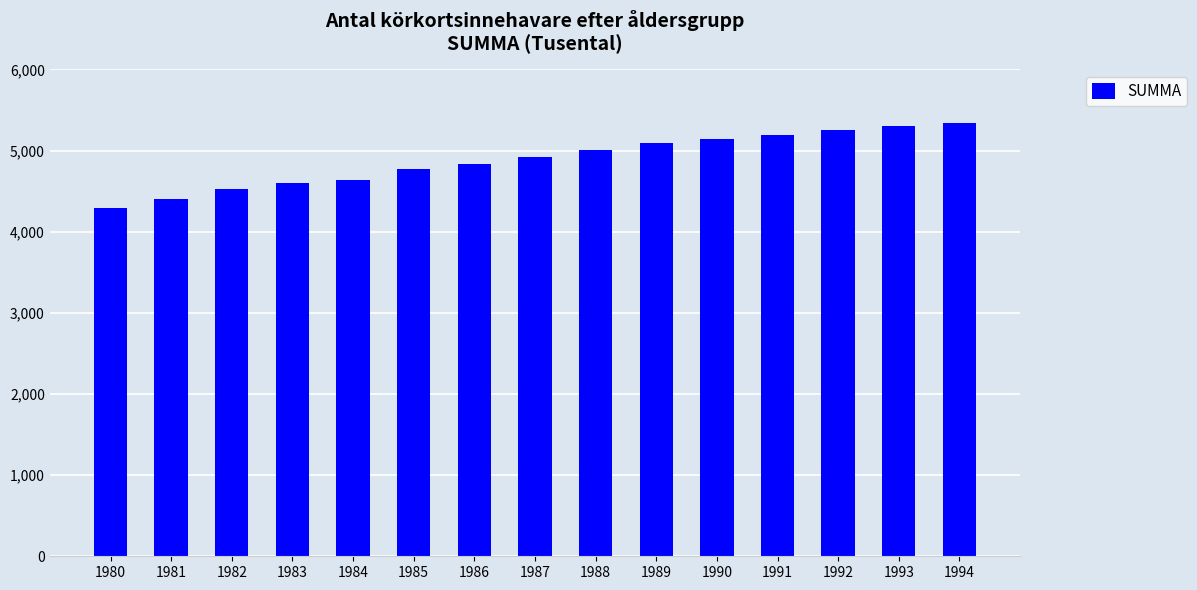

Is it true that the value at 1986 is 7461?

False